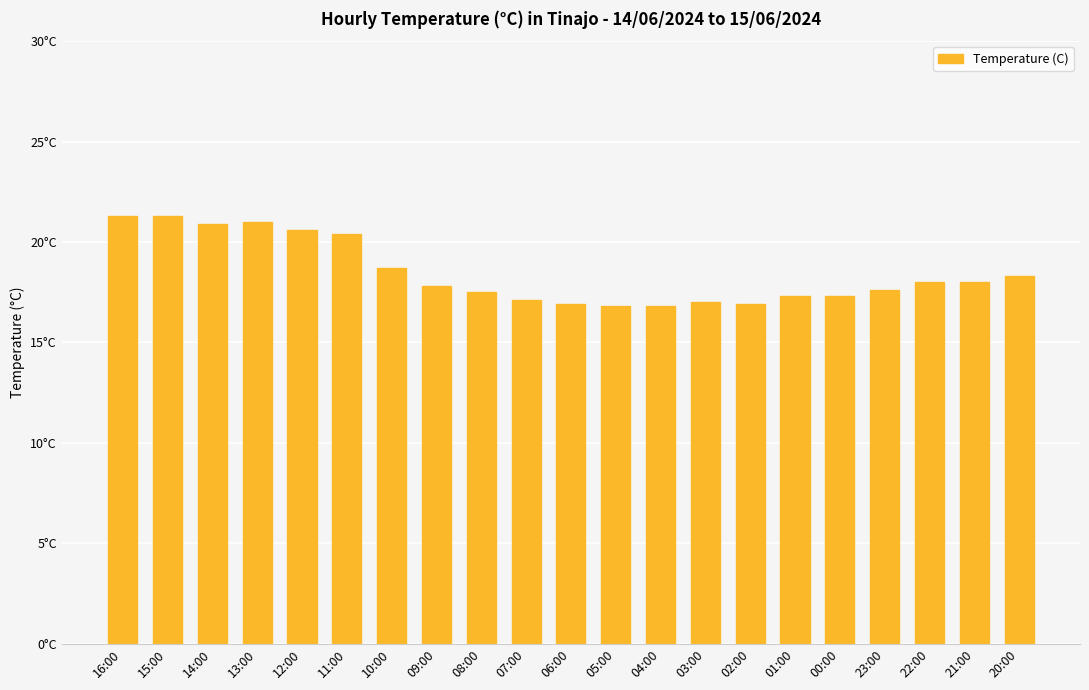

List the labels in order of value, largest first.

16:00, 15:00, 13:00, 14:00, 12:00, 11:00, 10:00, 20:00, 22:00, 21:00, 09:00, 23:00, 08:00, 01:00, 00:00, 07:00, 03:00, 06:00, 02:00, 05:00, 04:00